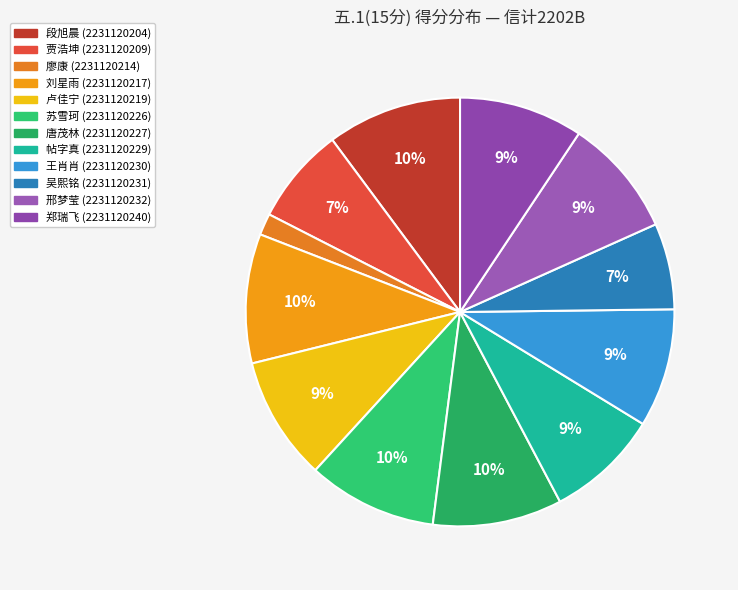

How many slices are in this pie chart?

12